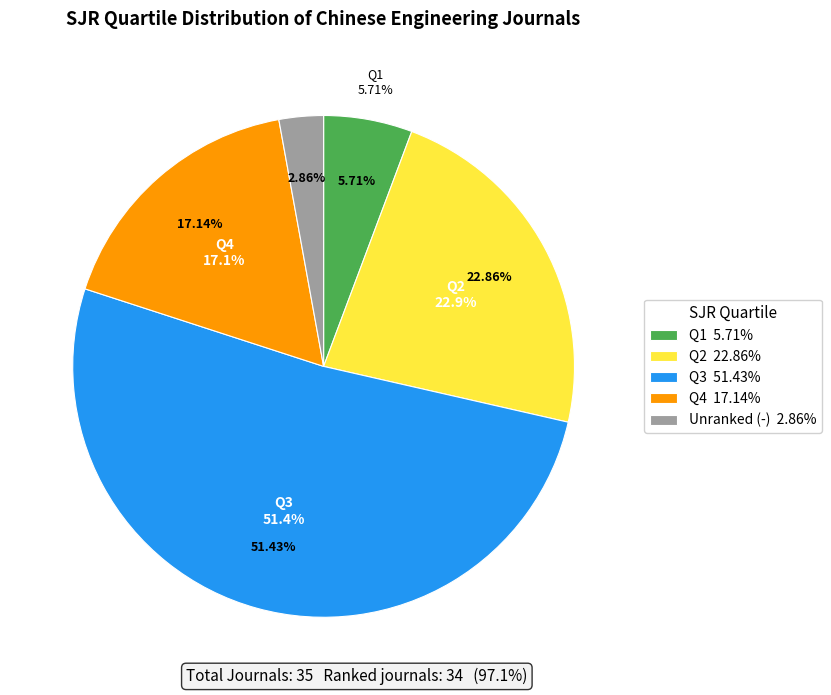

To the nearest percent, what is the combined percentage of - and Q4?

20%